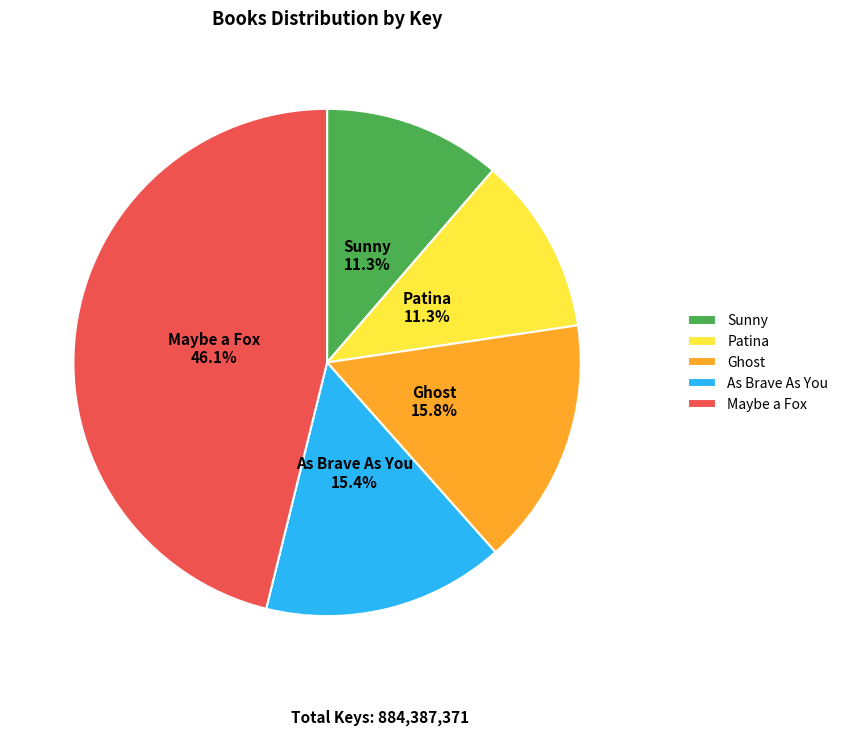

Which has a higher value, As Brave As You or Sunny?

As Brave As You